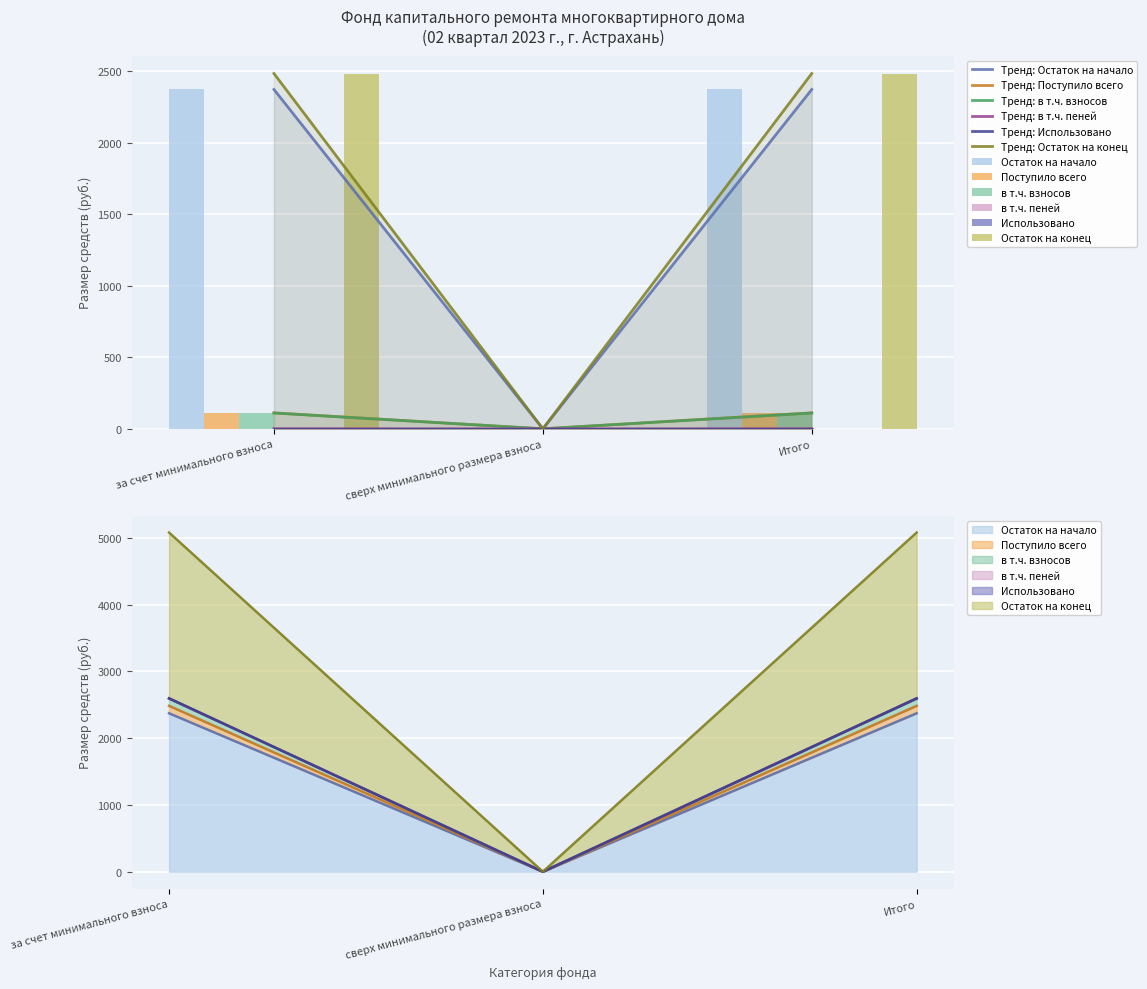

At which category is the sum across all series the highest?

за счет минимального взноса